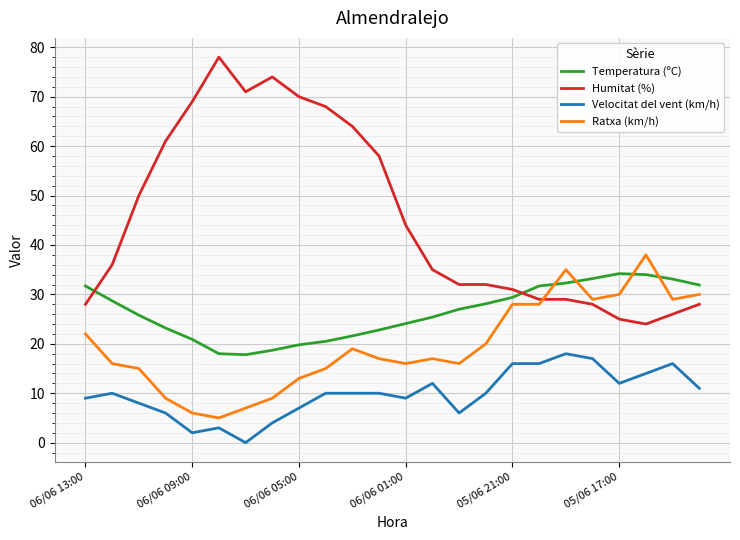

Rank the series by their maximum value, from lowest to highest.

Velocitat del vent (km/h), Temperatura (ºC), Ratxa (km/h), Humitat (%)